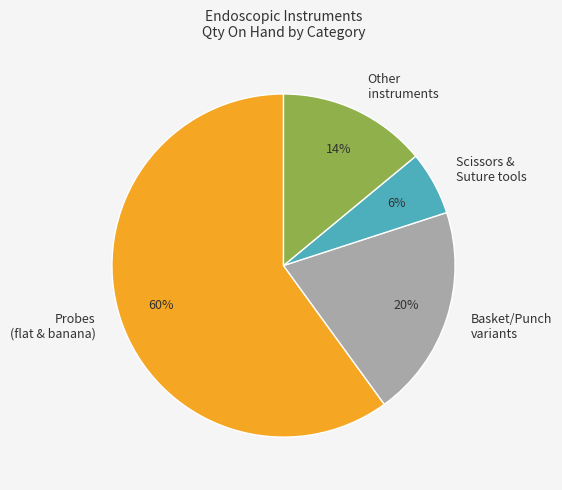

Count the number of slices in the pie.

4